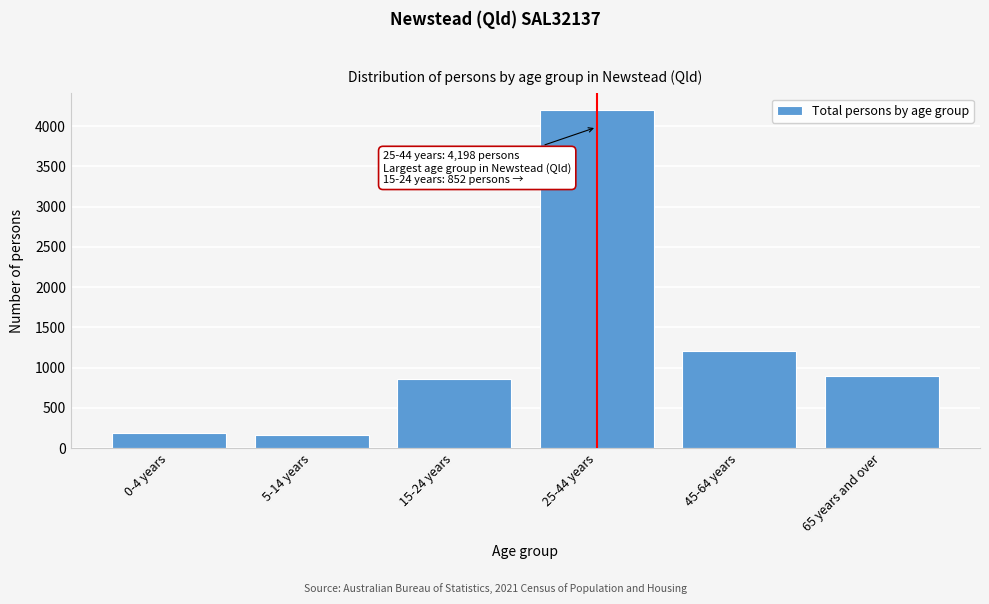

Reading left to right, transcribe all the data shown in this chart.

188	163	852	4198	1206	889